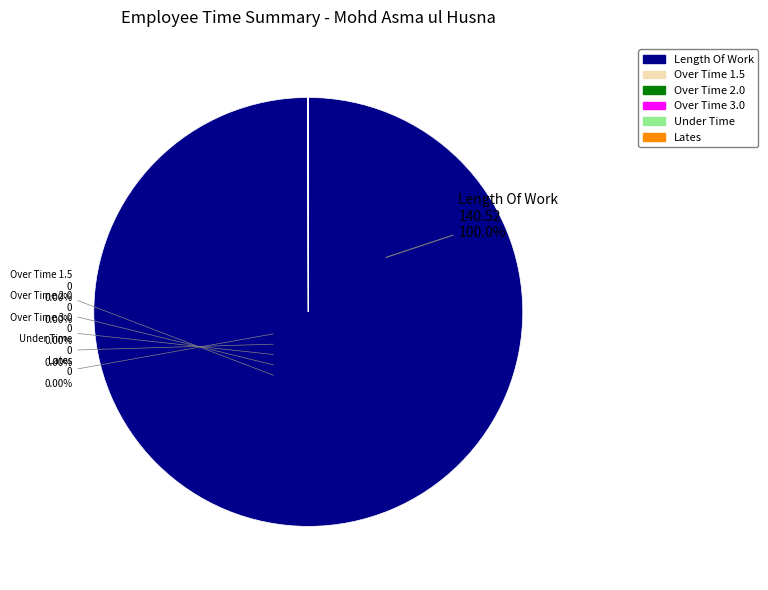

The Length Of Work slice represents 100% of the pie. True or false?

True